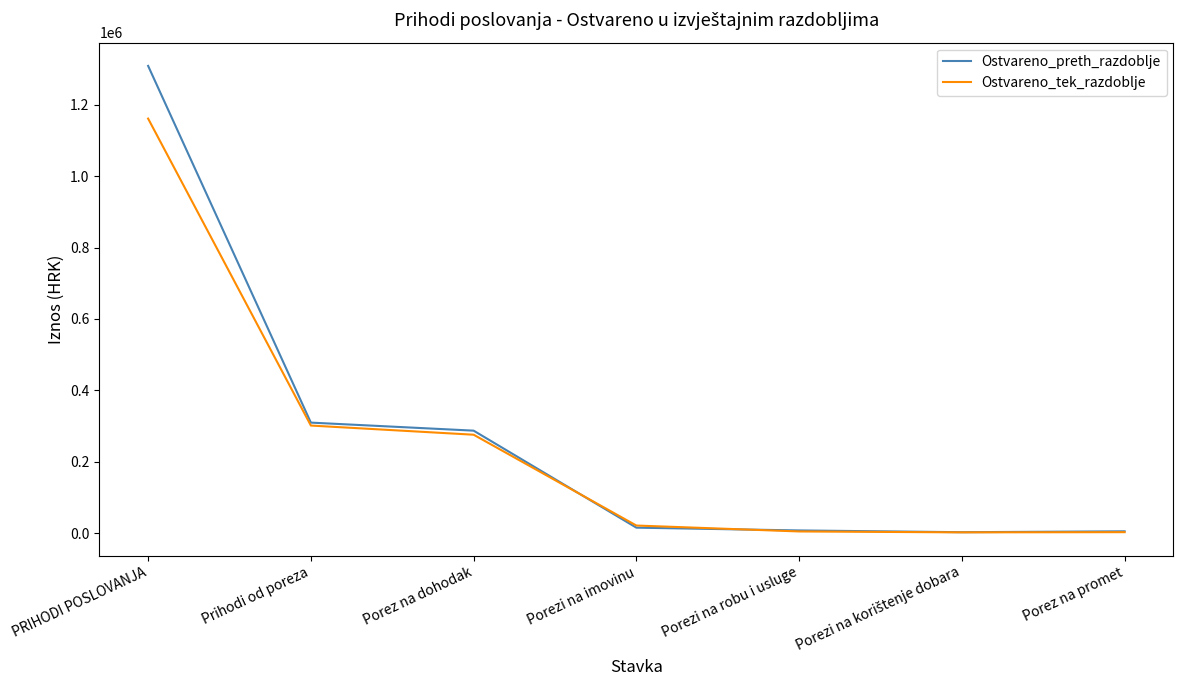

True or false: Ostvareno_preth_razdoblje has a value of 191987.6 at Prihodi od poreza.

False